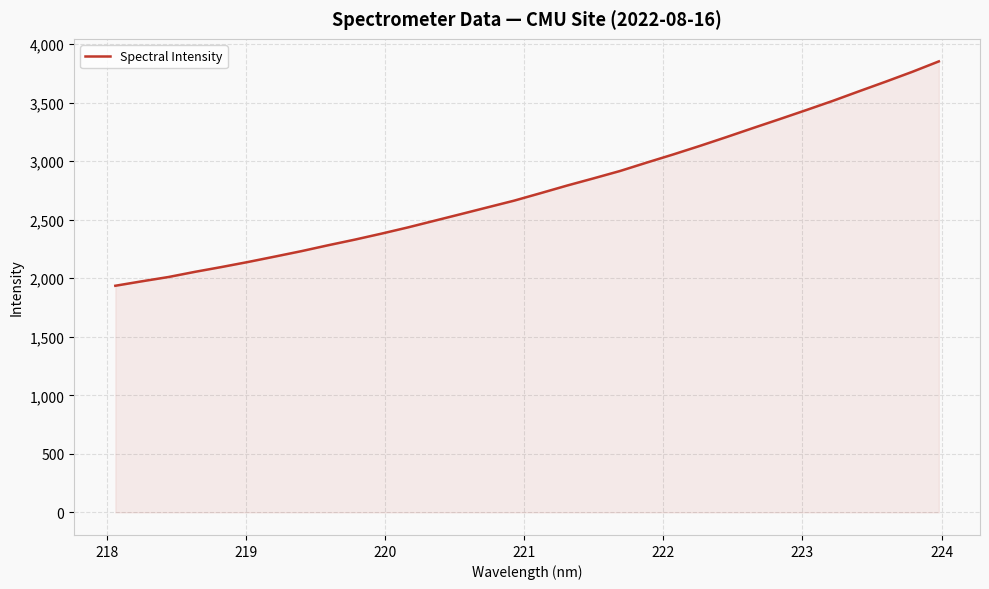

What is the greatest value displayed?

3852.6